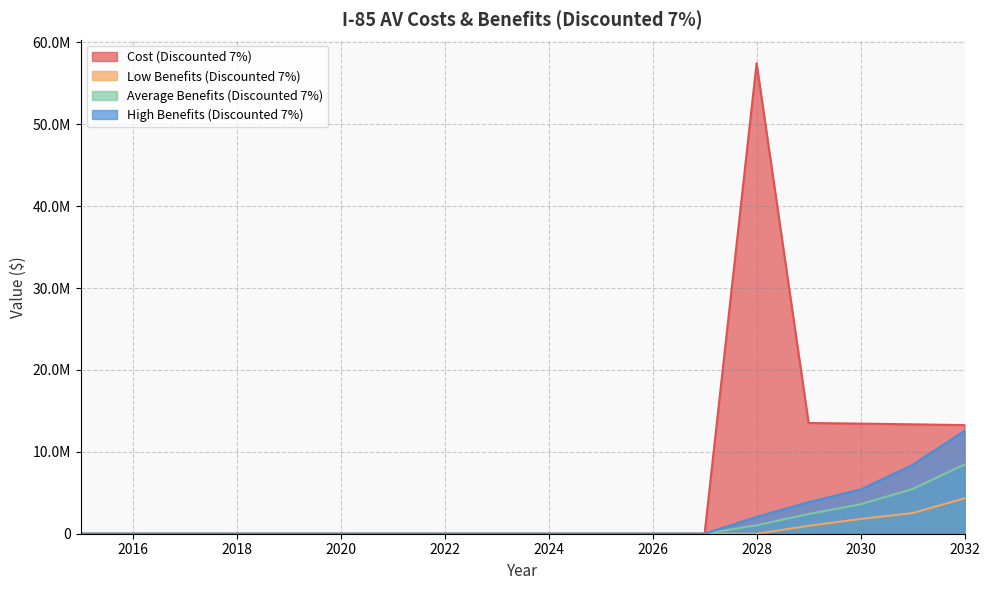

True or false: Average Benefits (Discounted 7%) and Cost (Discounted 7%) cross at least once.

False